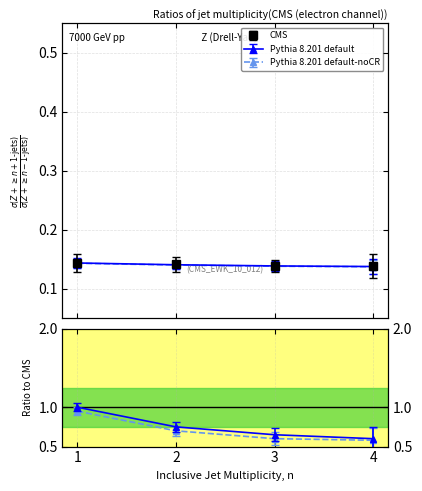

What is the value of the Pythia 8.201 default-noCR point at the 4th from the left?

0.1